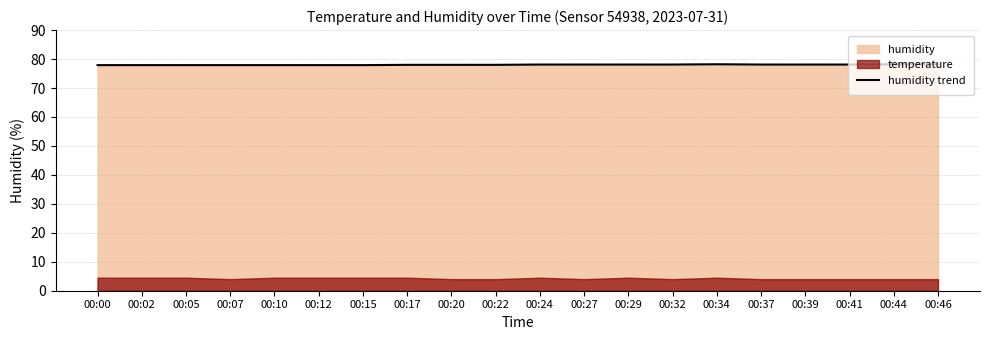

What is the difference between the maximum and minimum values?

0.3